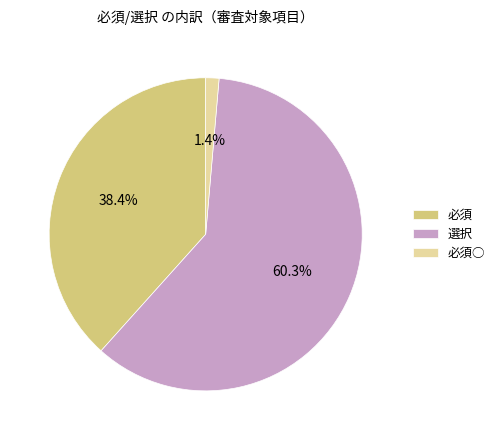

Which category accounts for the majority?

選択